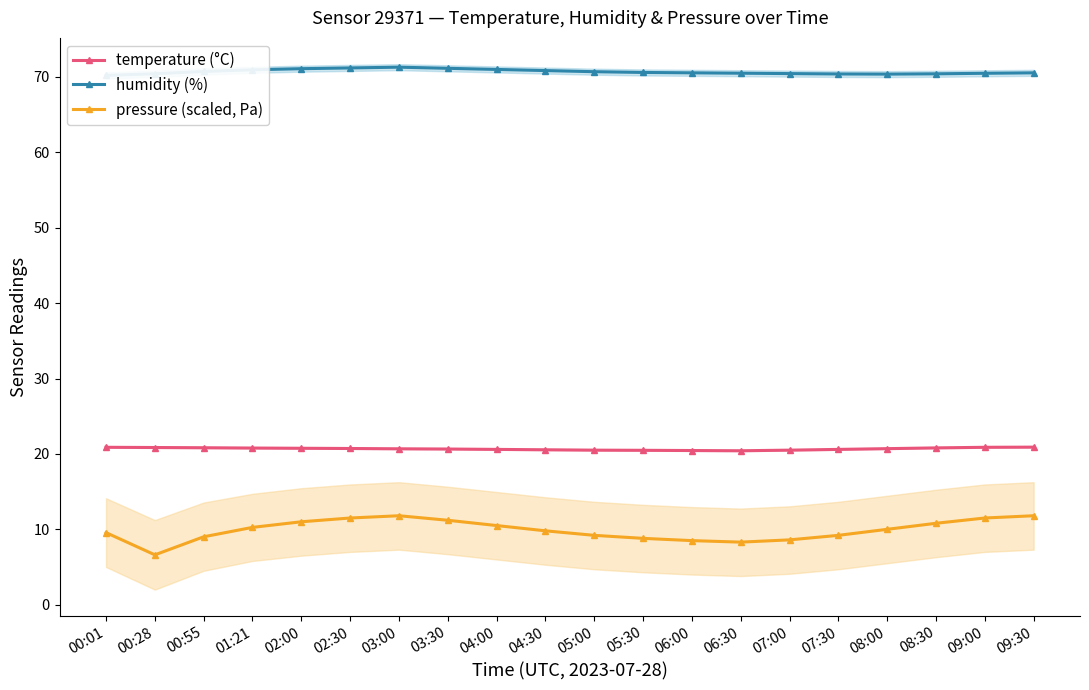

Between 00:01 and 04:00, which is larger?

00:01